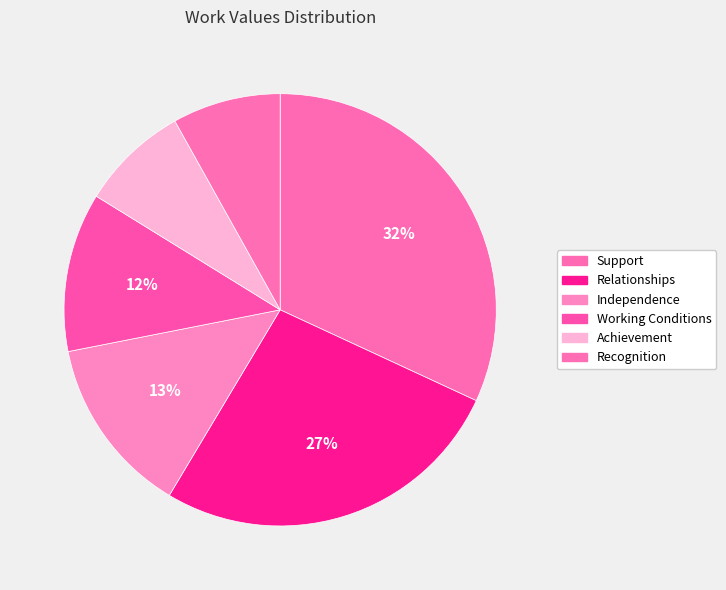

To the nearest percent, what is the average slice percentage?

17%